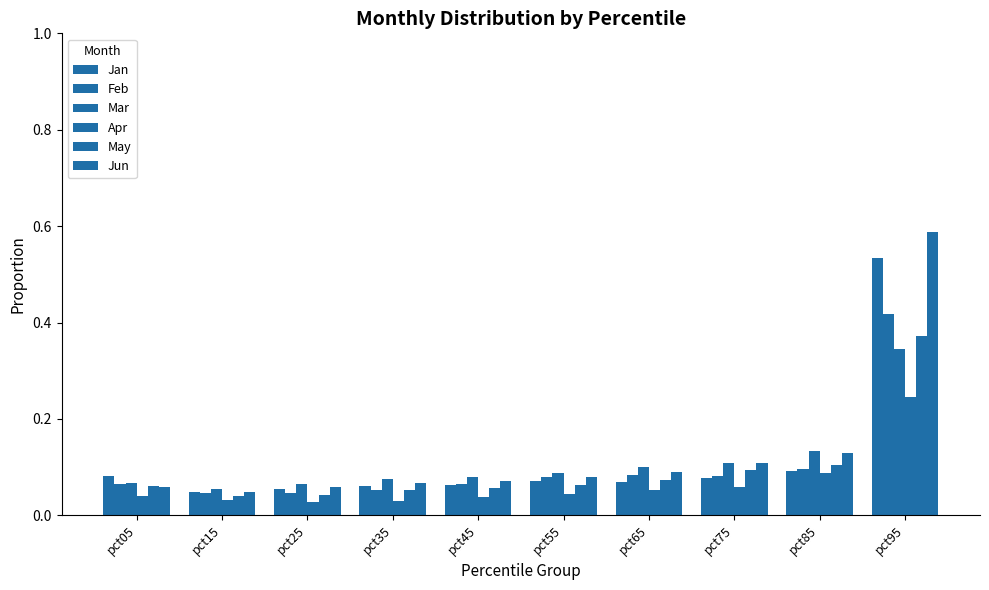

What is the maximum value for Feb?

0.4